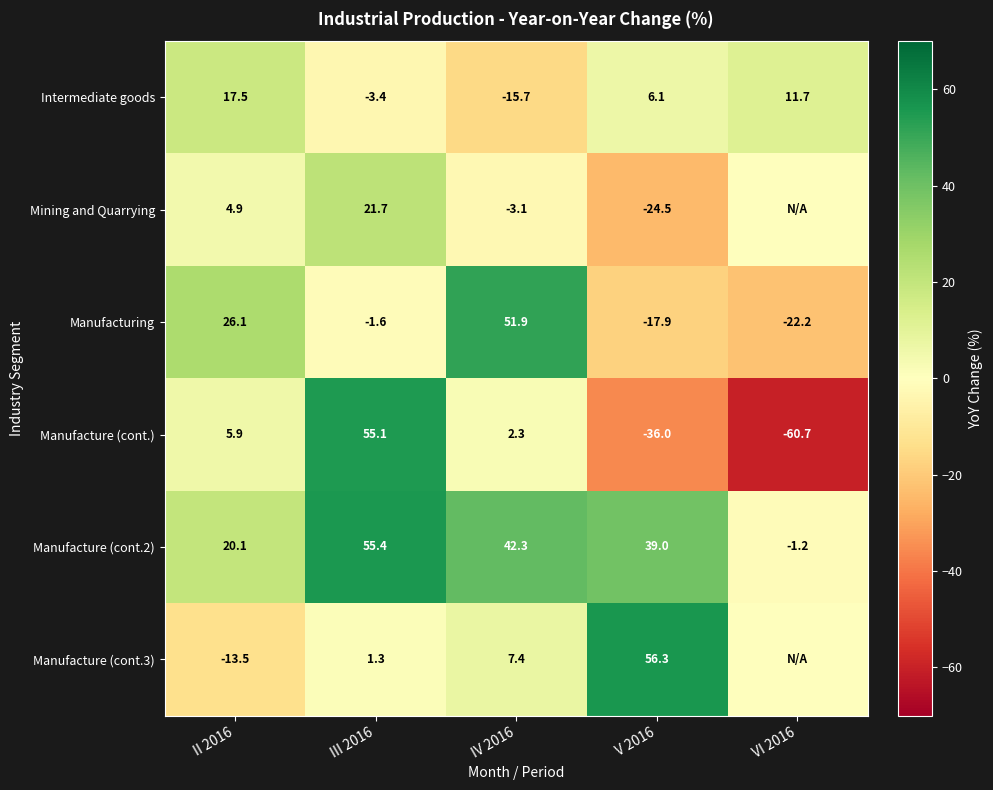

What is the average value of the Manufacturing series?

7.3